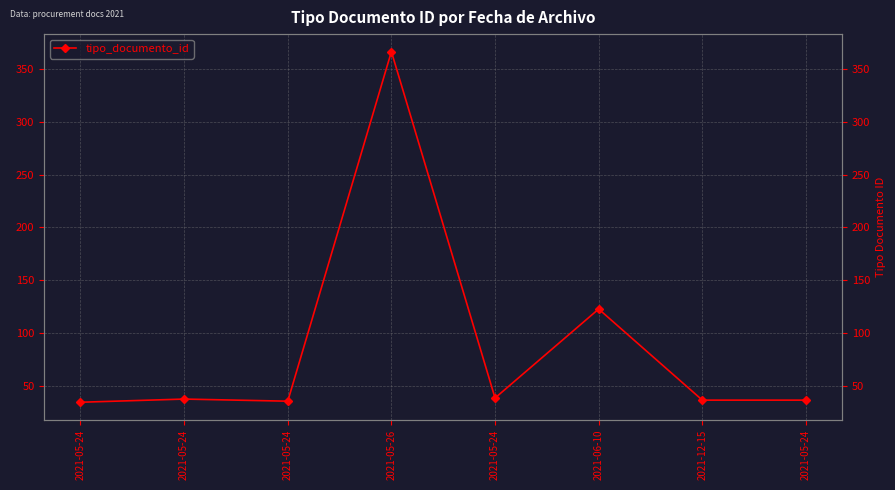

True or false: the data shows 37 at 2021-05-24.

True